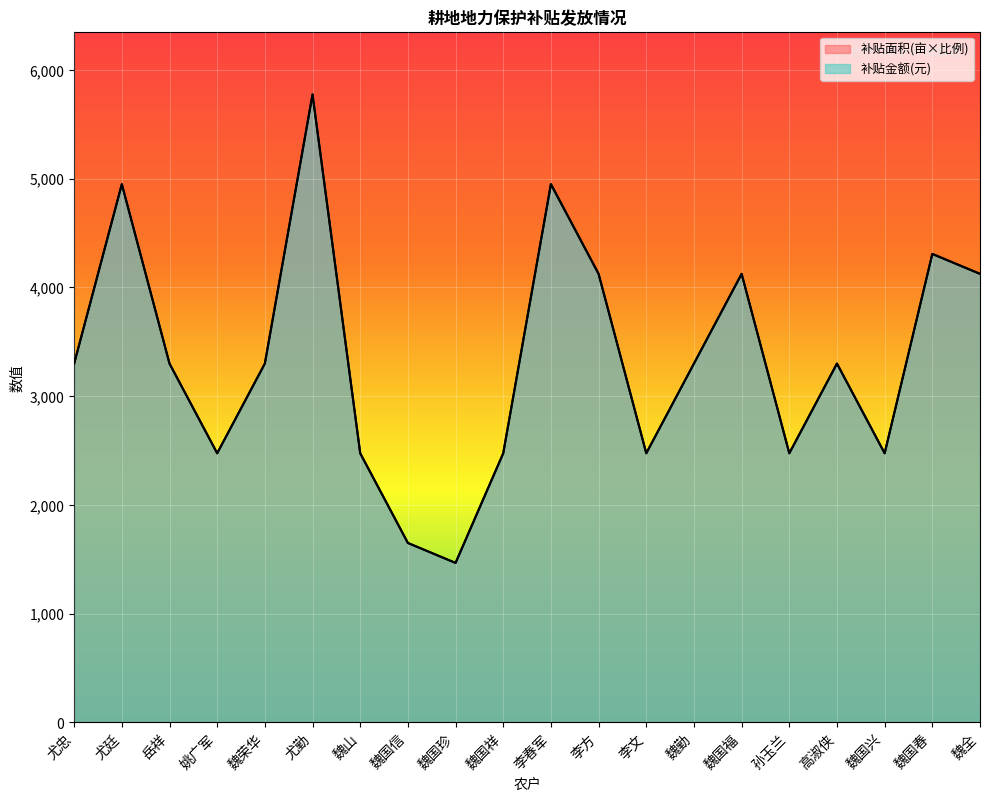

True or false: 补贴金额 has a value of 1466.2 at 魏国珍.

True